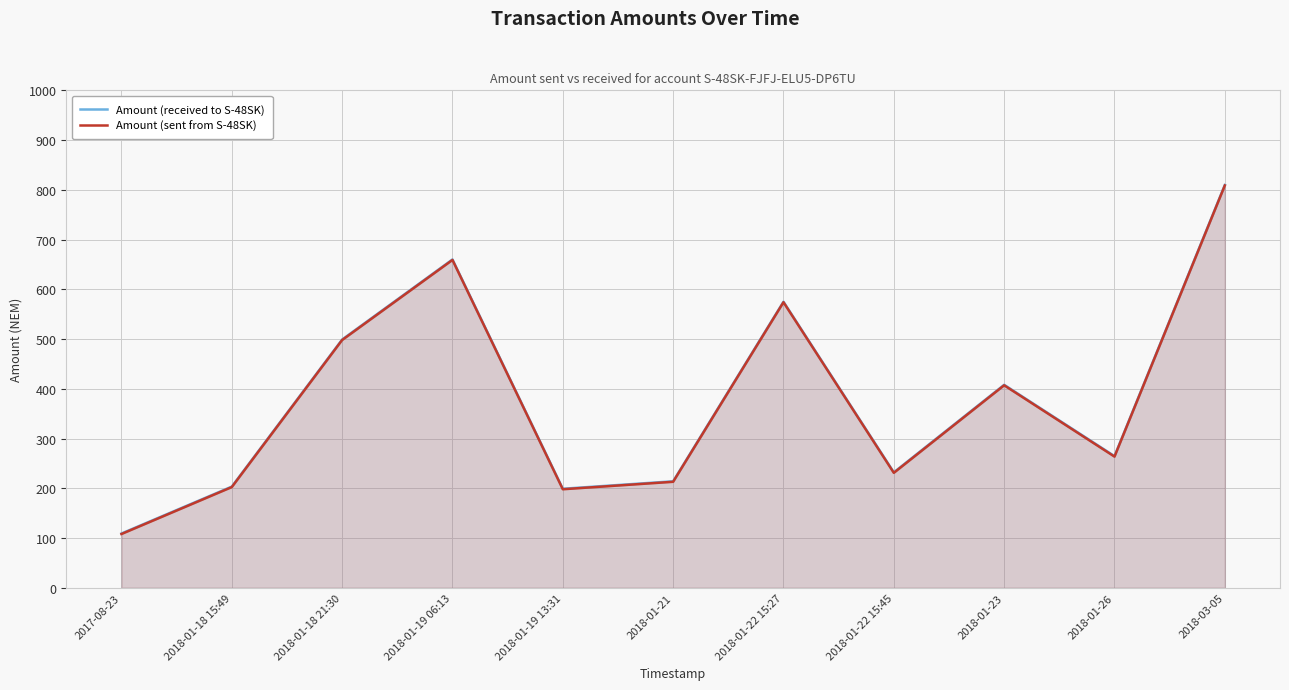

Does the chart have visible grid lines?

Yes